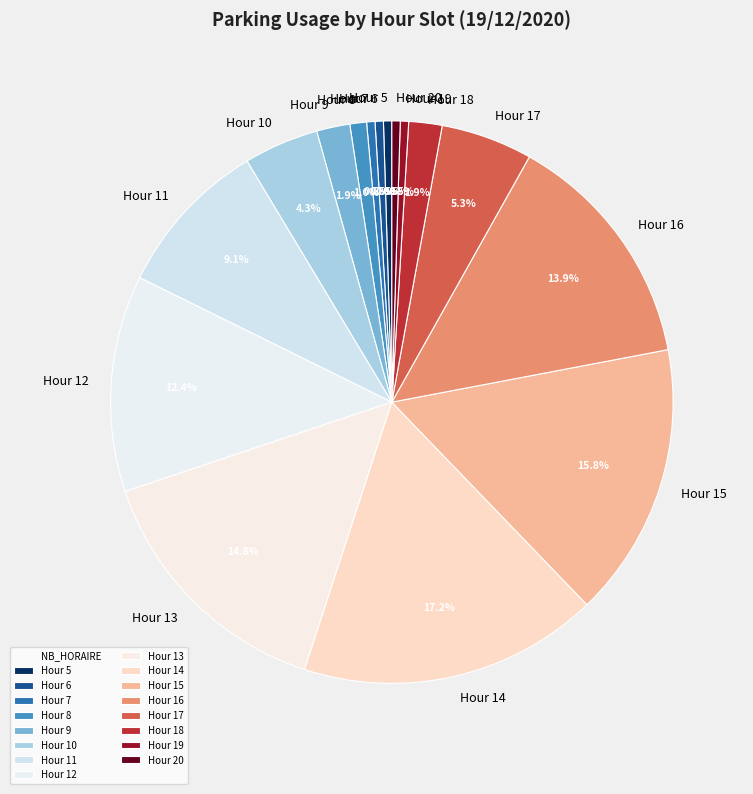

Which category has the biggest portion of the pie?

Hour 14